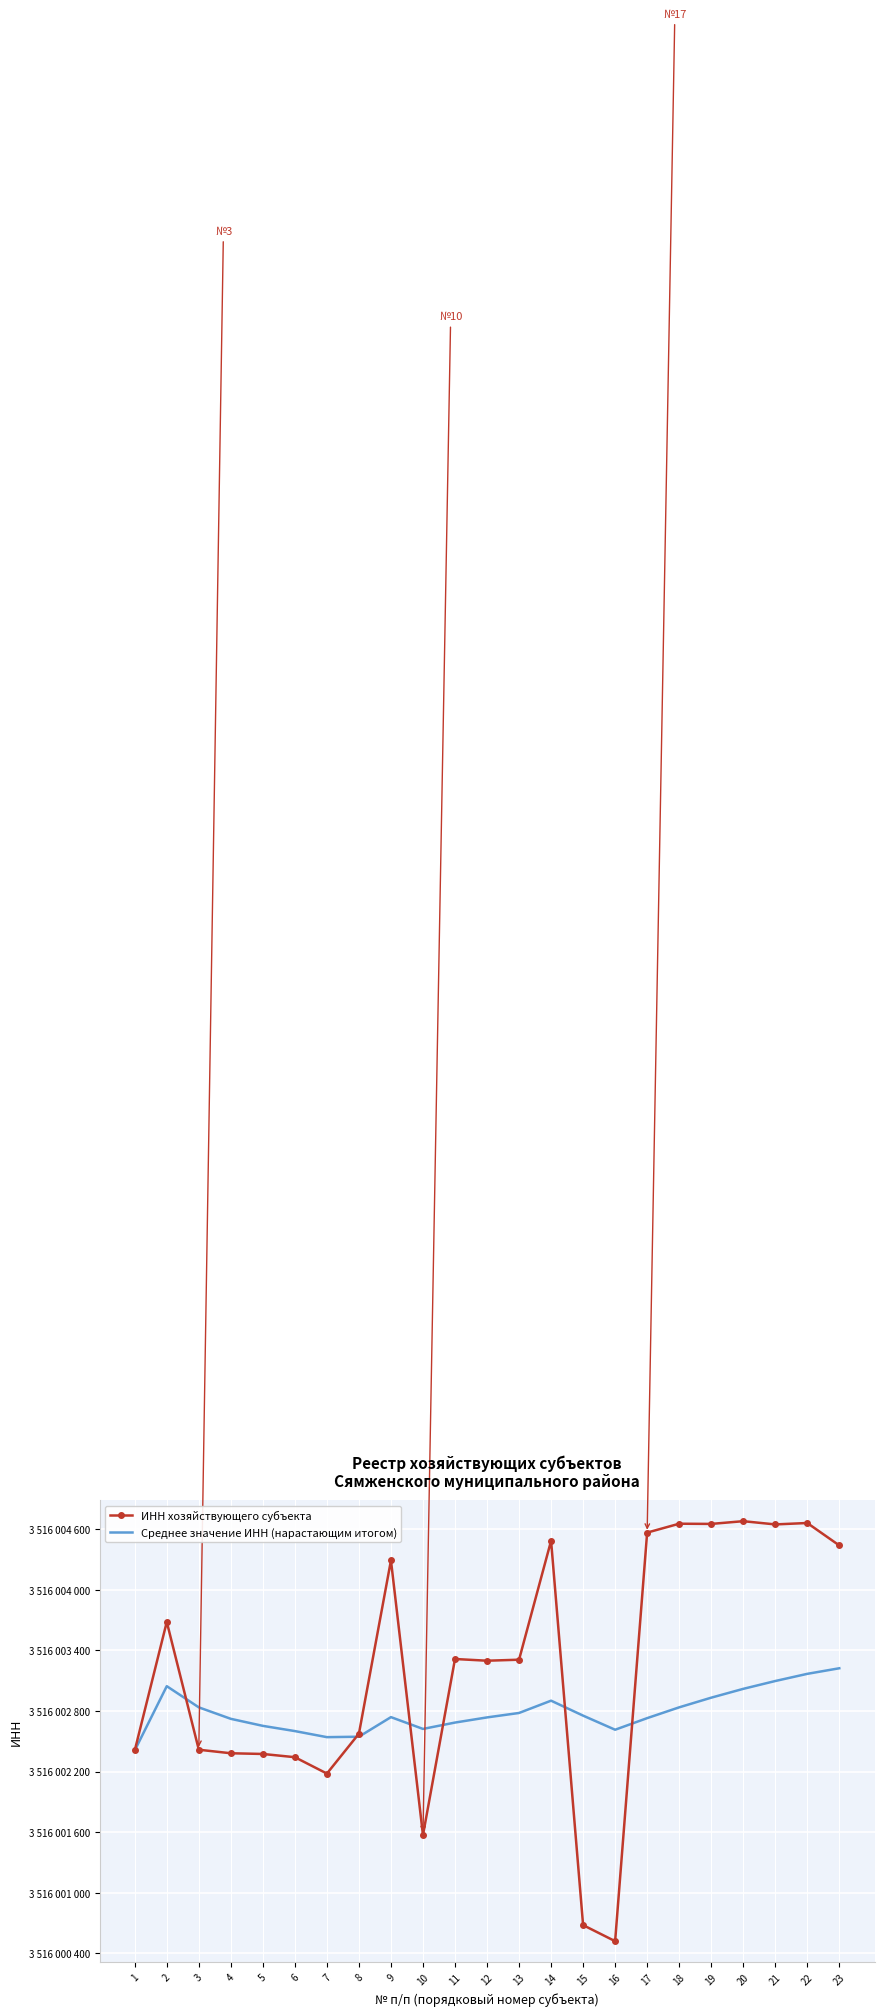

What is the total value across all series at 19?

7032007582.1